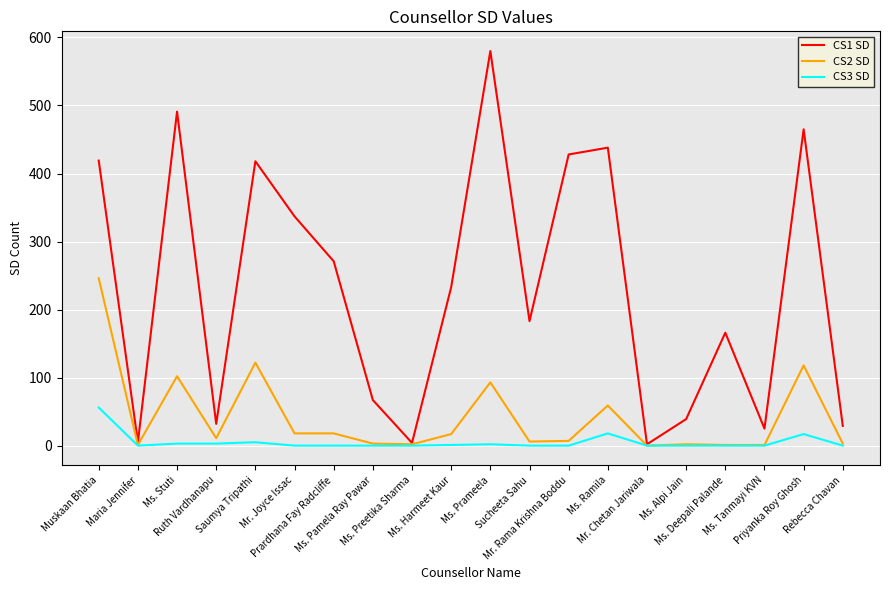

List the series in order of their overall mean, lowest first.

CS3 SD, CS2 SD, CS1 SD